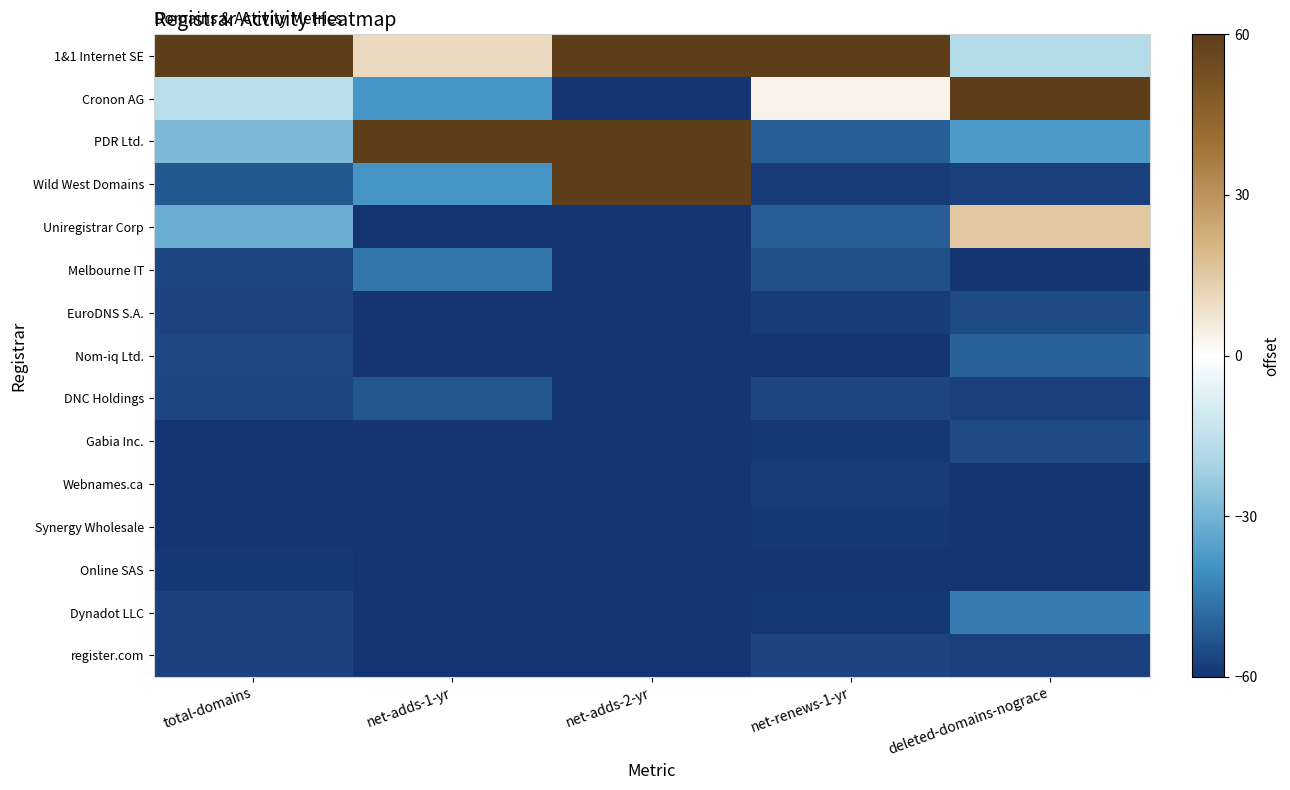

Which category has the lowest value across all series?

net-adds-2-yr